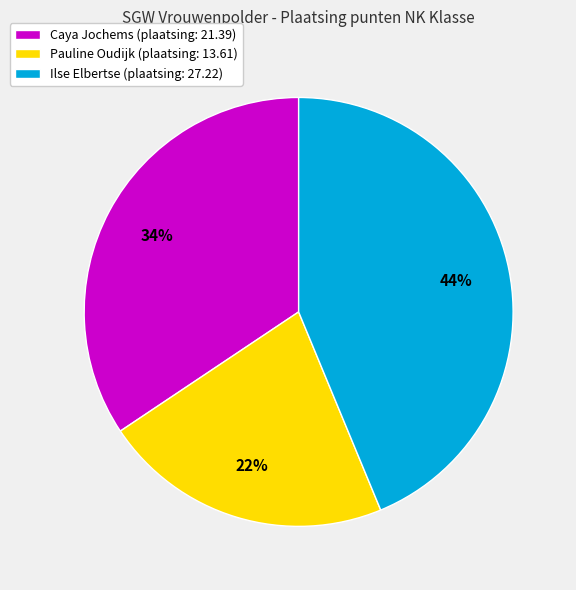

Is it true that Ilse Elbertse (plaatsing: 27.22) is 51% of the pie?

False